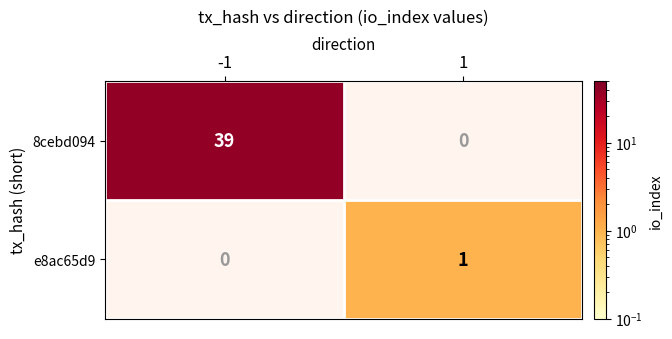

At which category is the sum across all series the highest?

-1